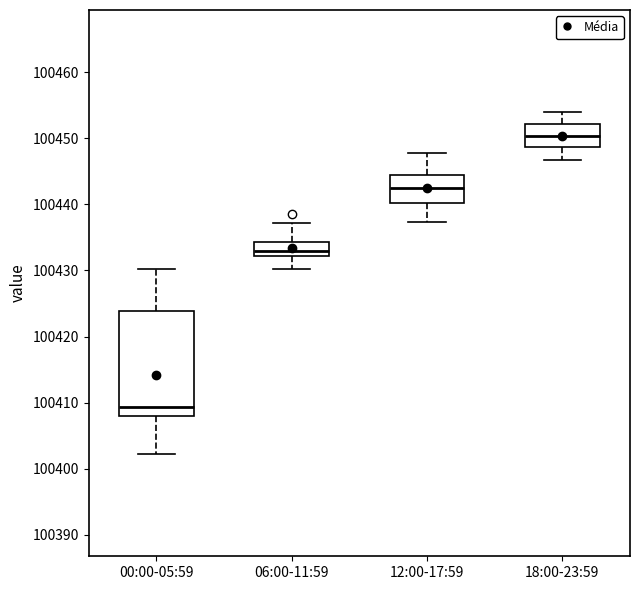

Which box is the tallest, from its lower edge to its upper edge?

00:00-05:59